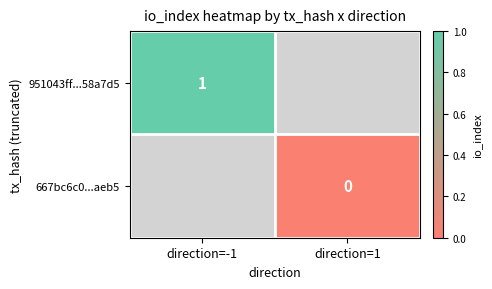

Is the value of 951043ff...58a7d5 at direction=1 greater than the value of 667bc6c0...aeb5 at direction=1?

No